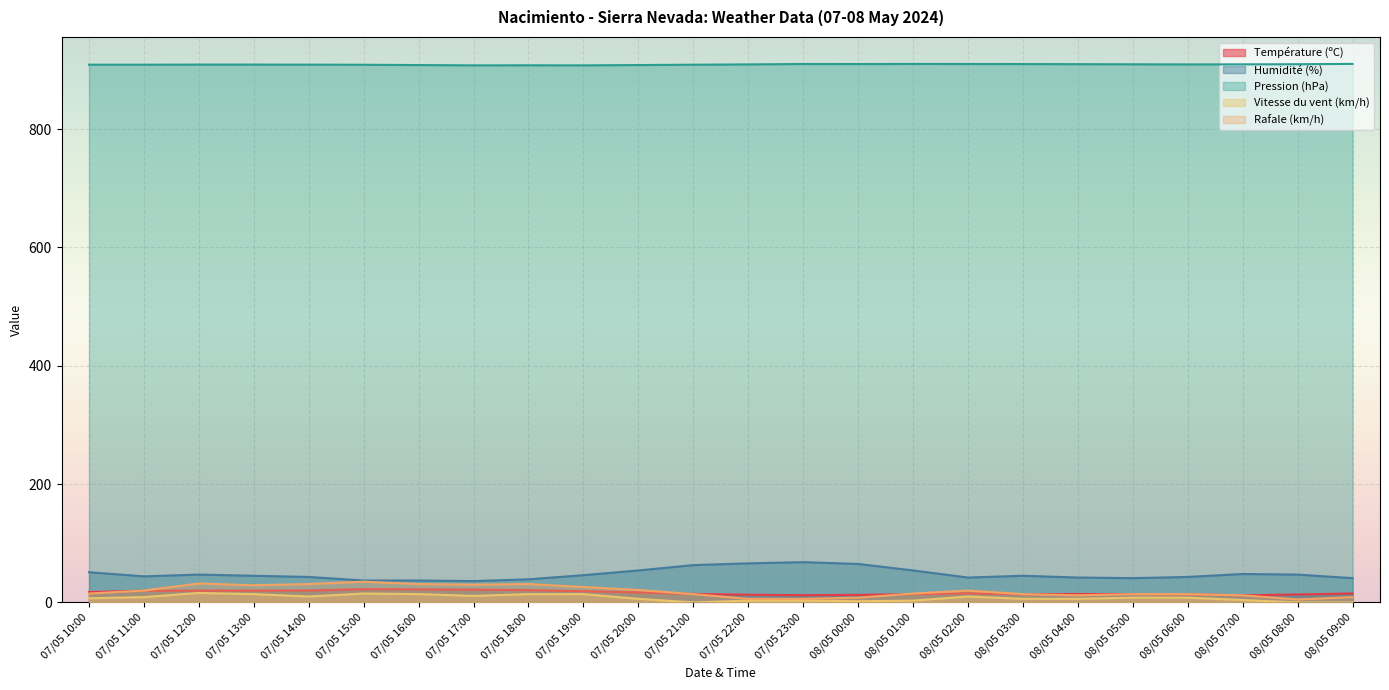

What is the label of the 20th point from the left?

08/05 05:00